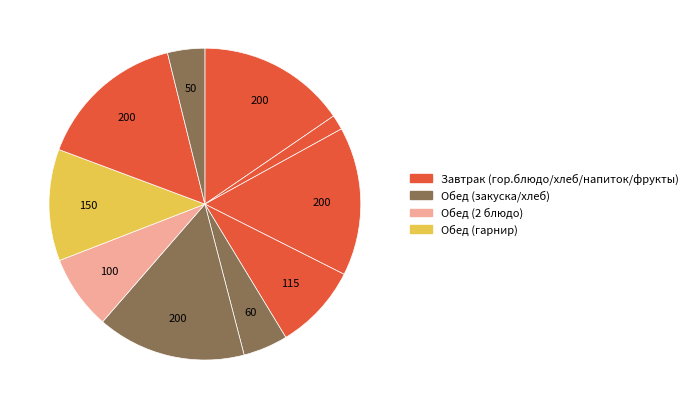

How many segments does this pie chart have?

10